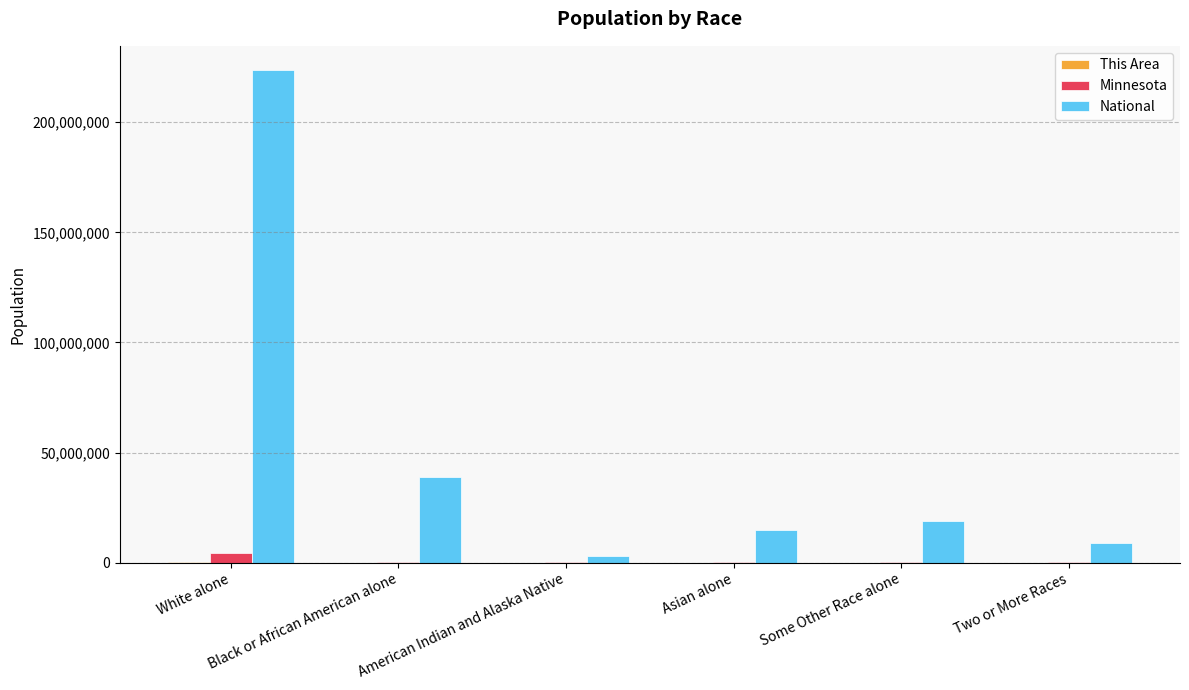

The value of National at Two or More Races is 9009073. True or false?

True